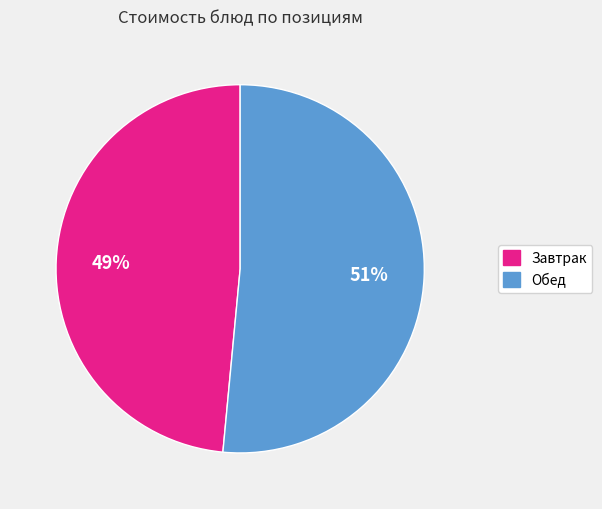

To the nearest percent, what is the average slice percentage?

50%